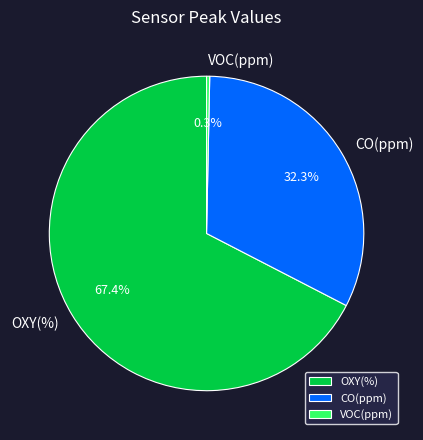

Which category accounts for the majority?

OXY(%)